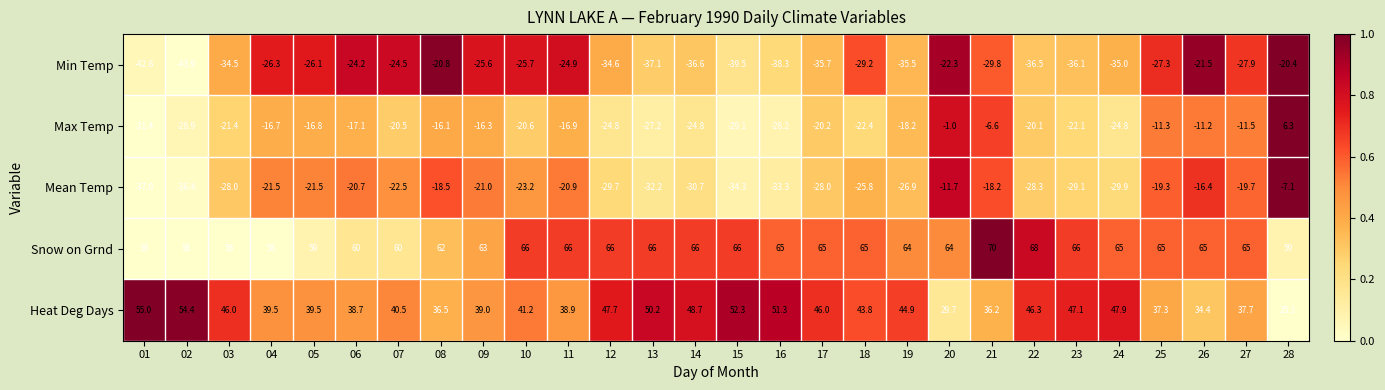

What is the difference between the Min Temp values at 14 and 20?

14.3